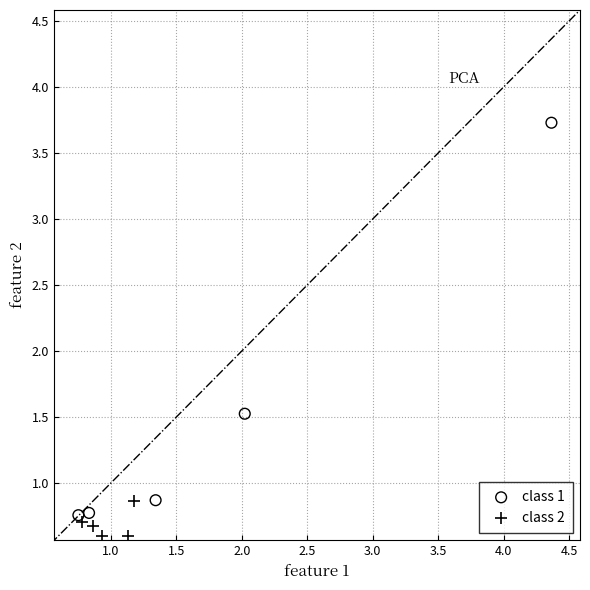

Which series reaches the minimum Y coordinate?

class 2